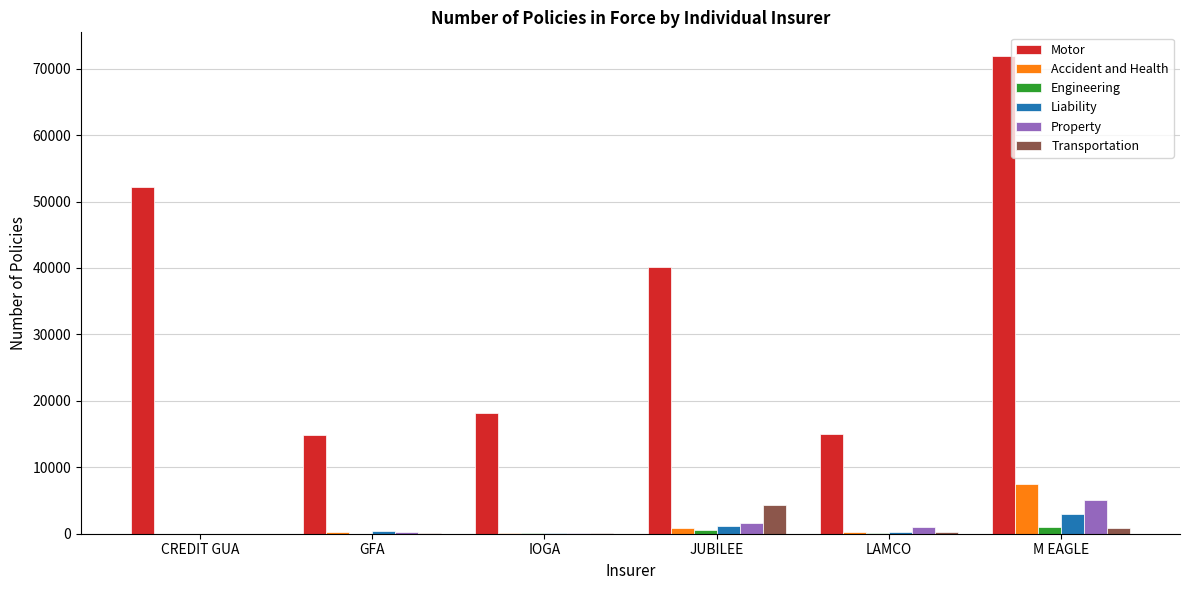

What is the greatest value displayed?

71867.4